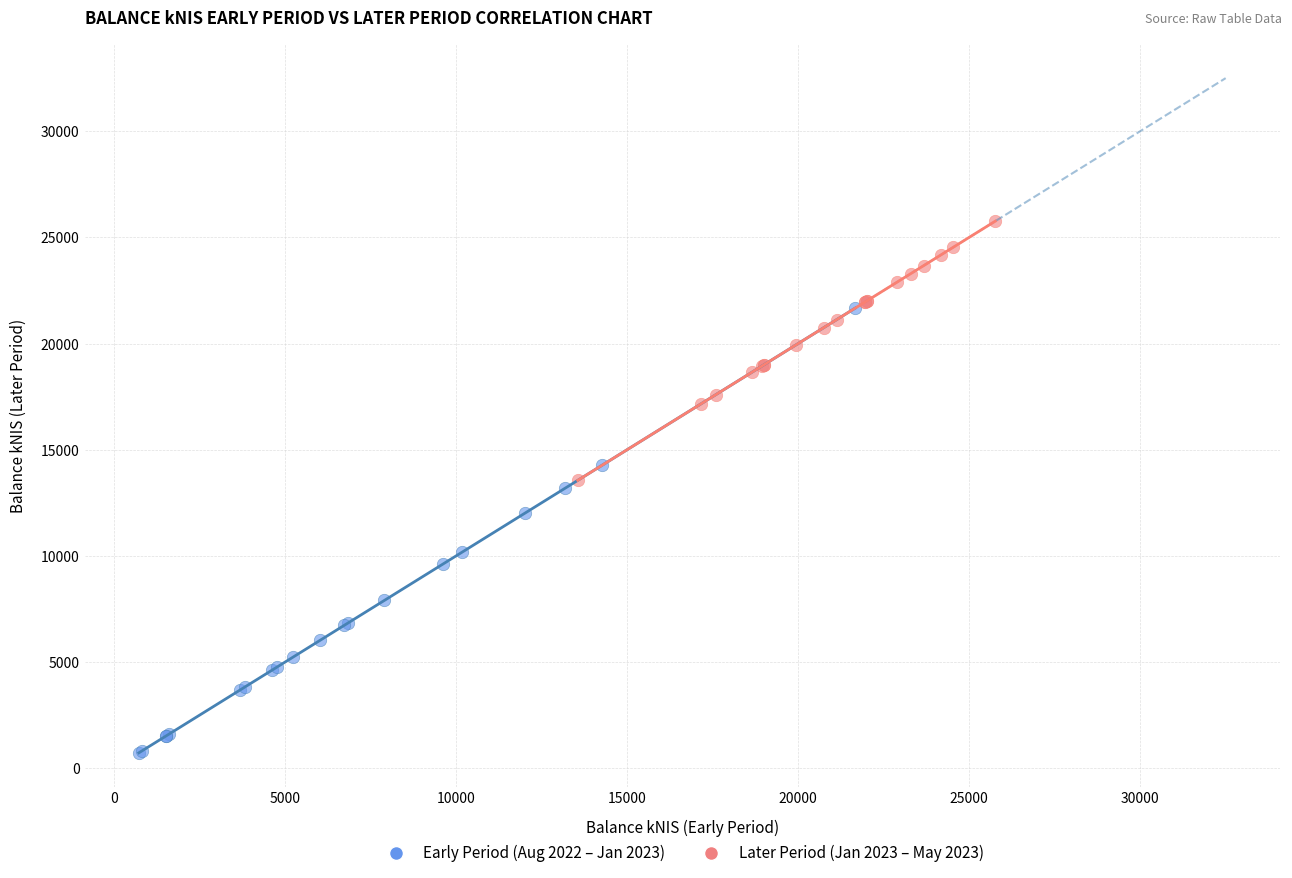

Which series reaches the maximum Y coordinate?

Later Period (Jan 2023 – May 2023)